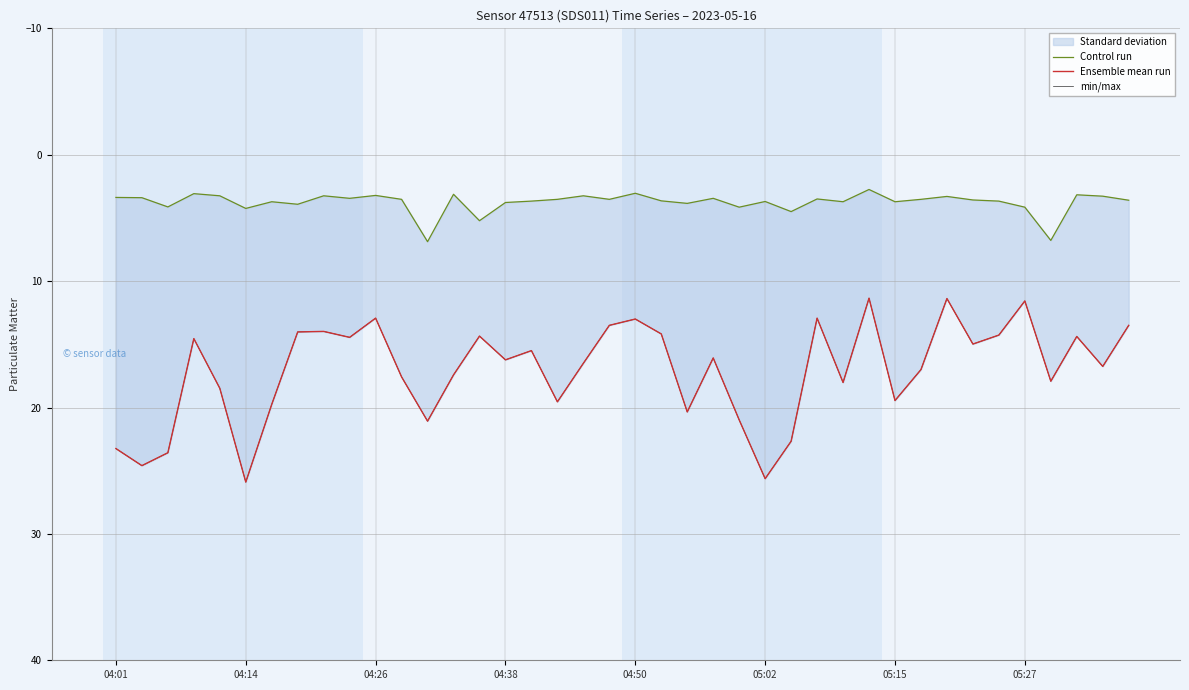

What is the difference between the min/max values at 04:26 and 30?

4.1